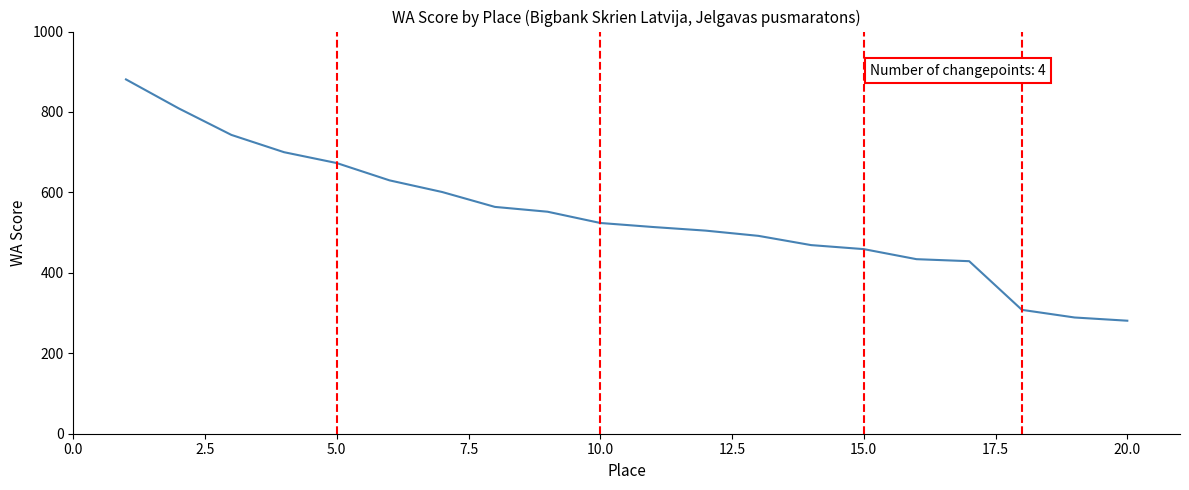

How many lines are shown in the chart?

1